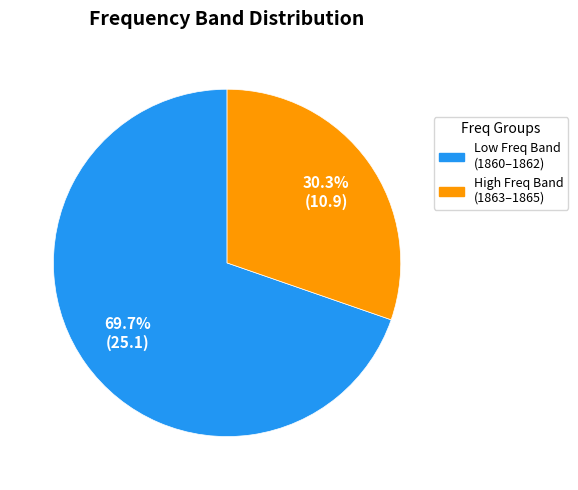

Which slice is the largest?

Low Freq Band (1860–1862)